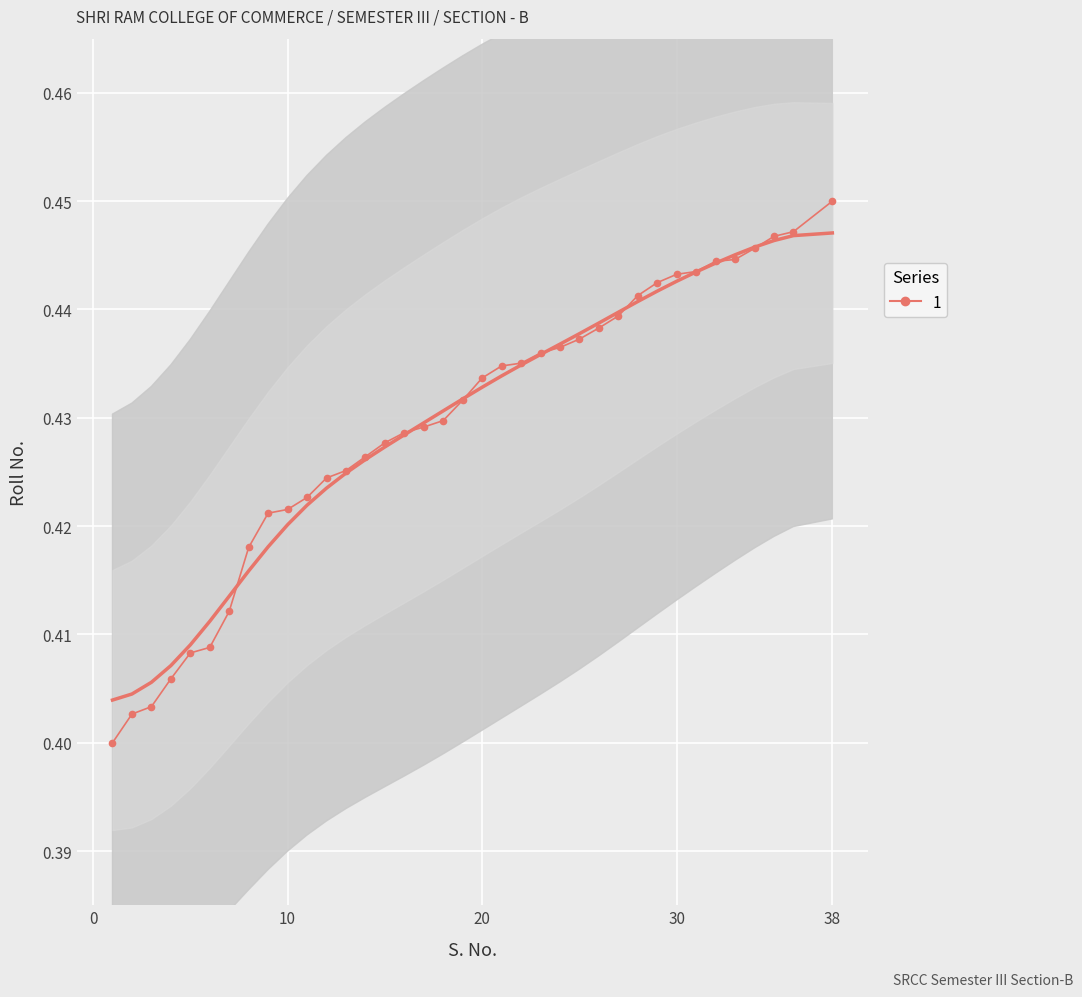

What is the value of the 14th point from the left?

0.4